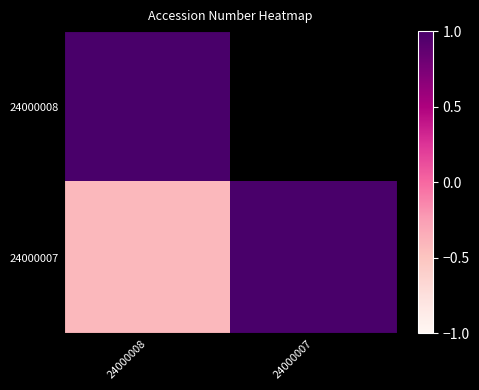

List the labels in order of 24000008 value, largest first.

24000008, 24000007